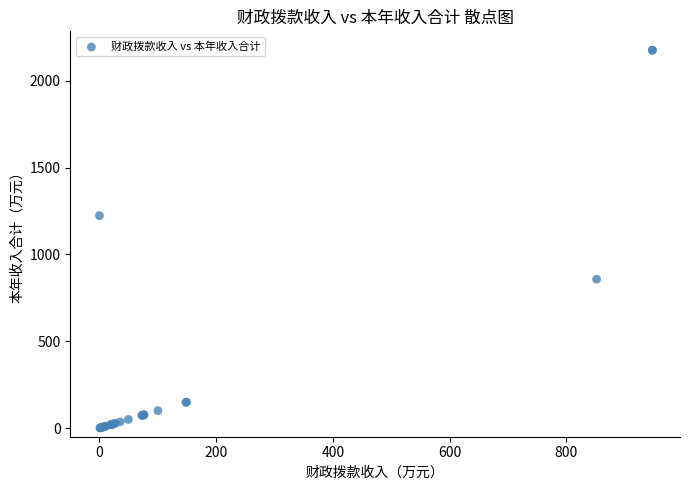

What Y value in the scatter plot is closest to 1088?

1223.5